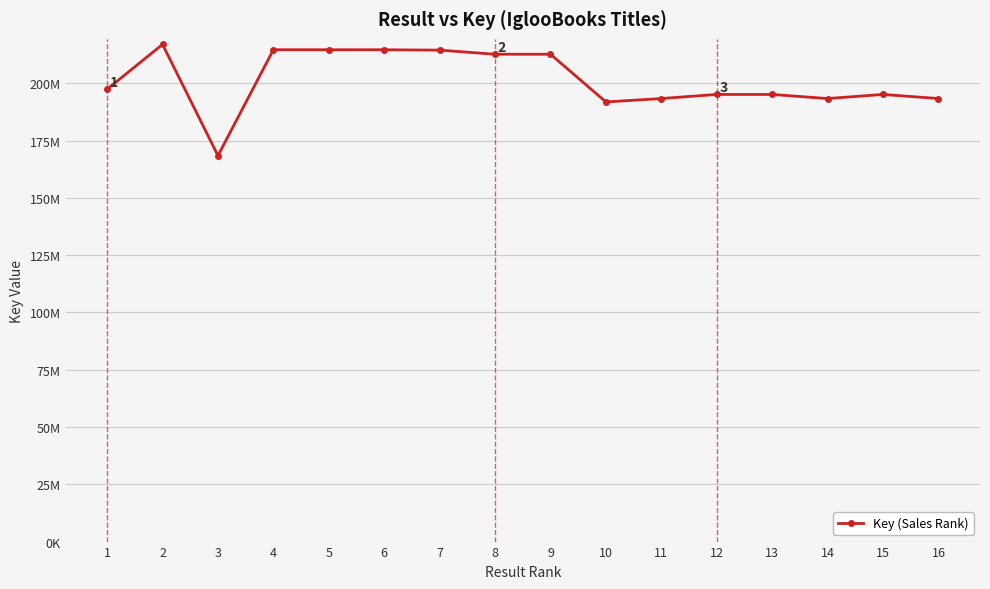

Reading right to left, list all the values displayed in this chart.

193321881	195106649	193322280	195106111	195106467	193322711	191832875	212652086	212652344	214439545	214607880	214608477	214620200	168402821	216944091	197387175